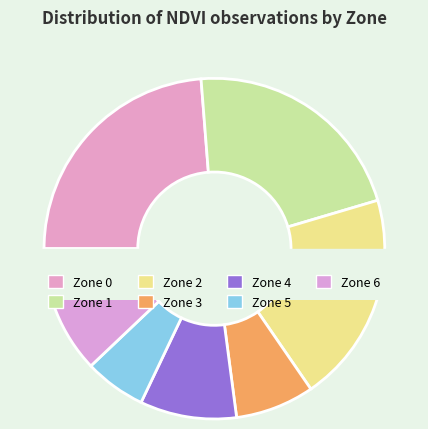

To the nearest percent, what portion does Zone 4 represent?

9%